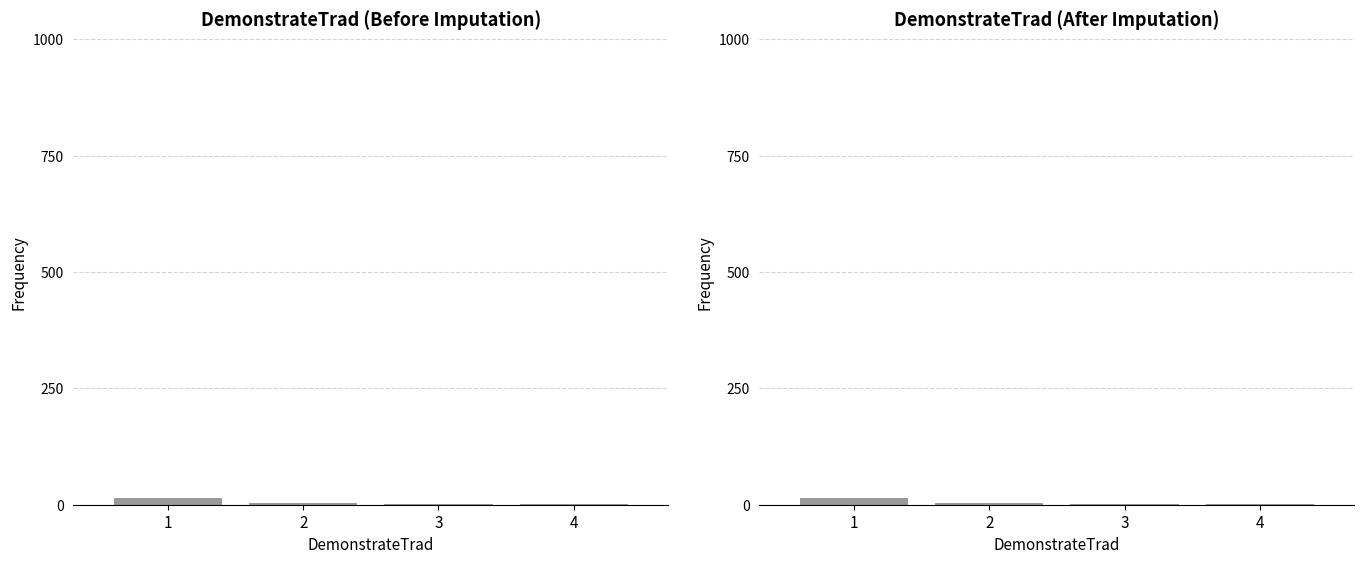

True or false: the data shows 14 at 1.

True